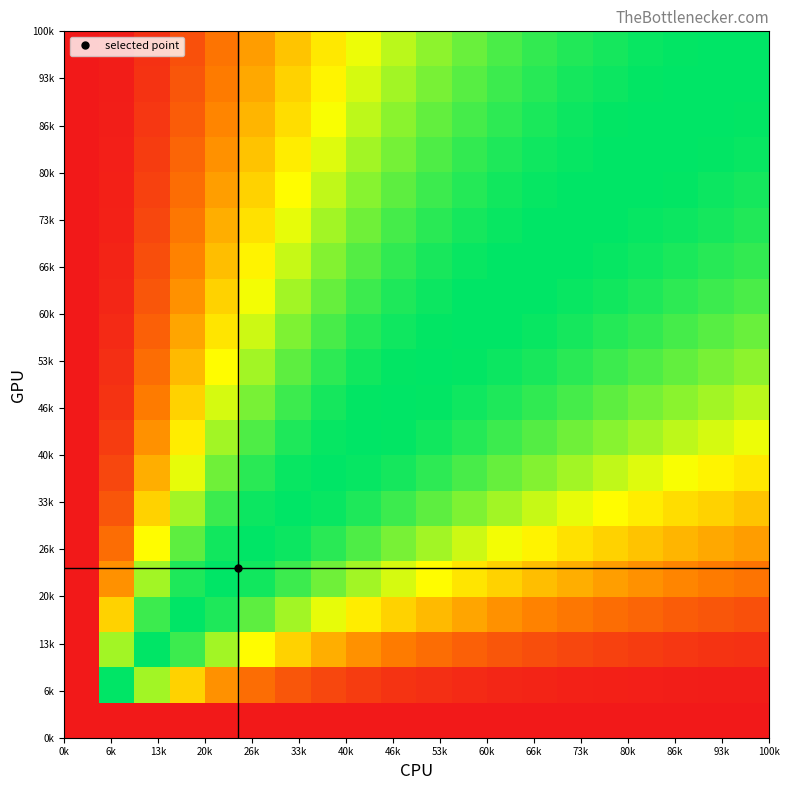

At how many categories does at least one series exceed 21?

19